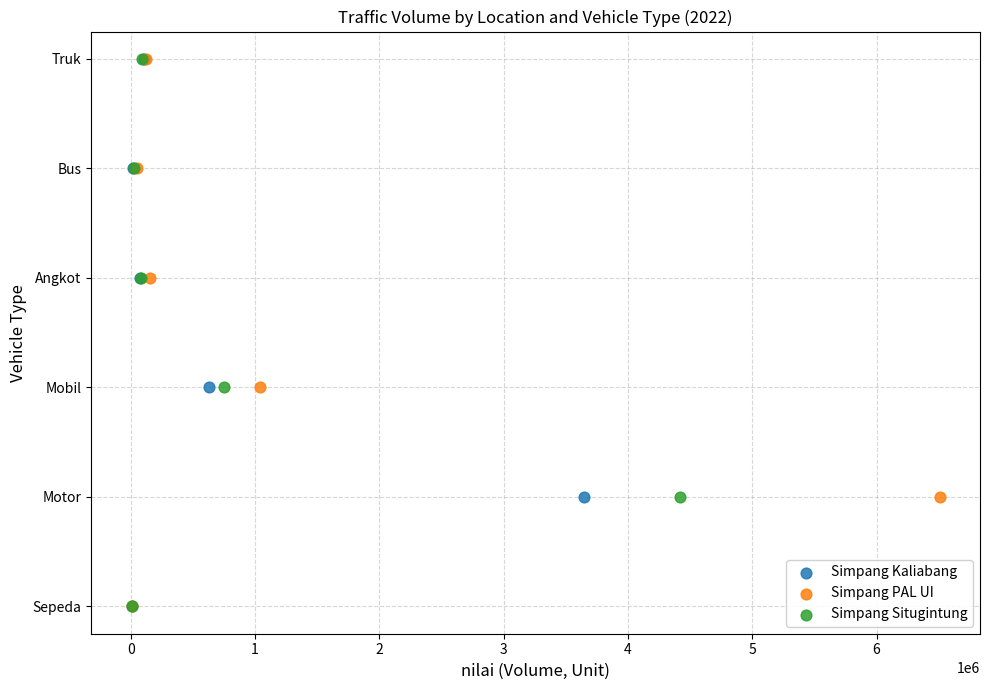

What are all the series names shown in the legend?

Simpang Kaliabang, Simpang PAL UI, Simpang Situgintung